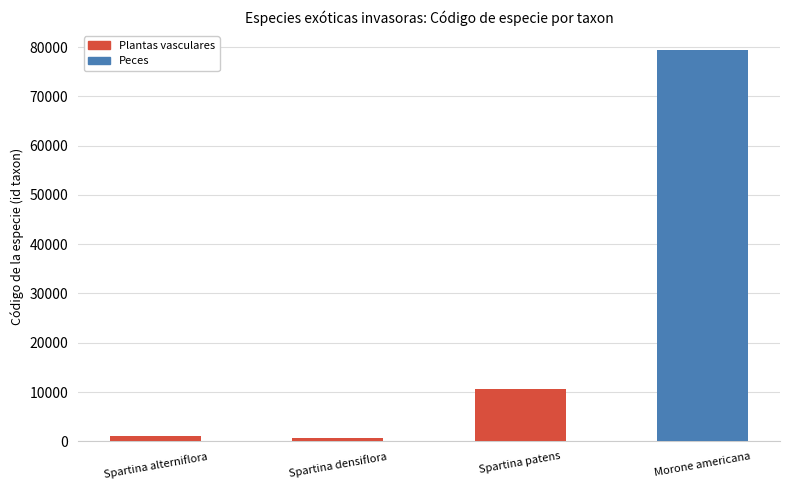

The value at Spartina densiflora is 1027. True or false?

False